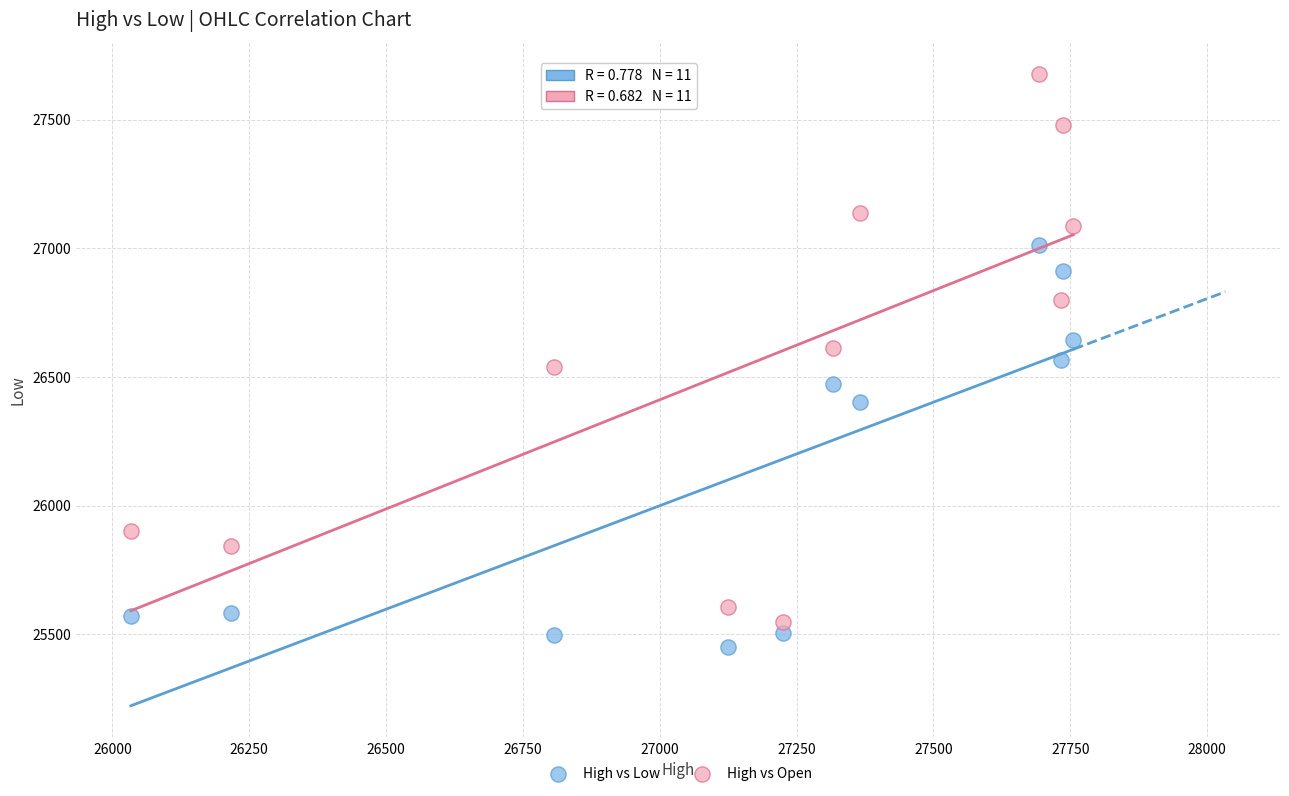

What are all the series names shown in the legend?

High vs Low, High vs Open